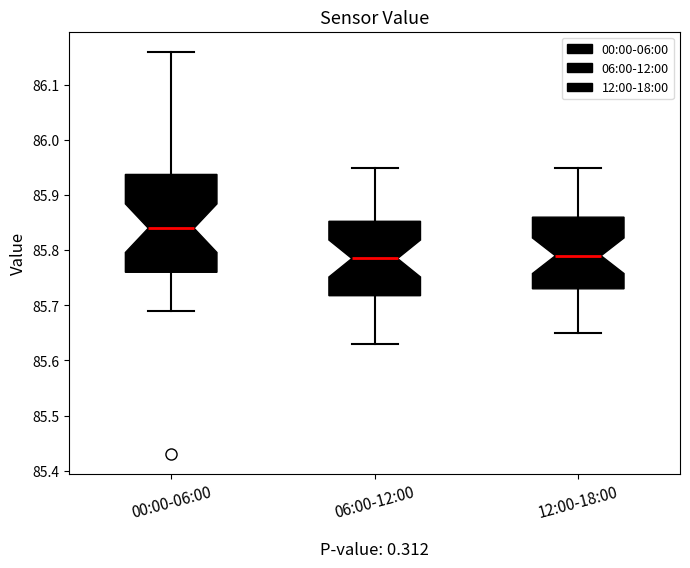

Comparing the boxes themselves (not the whiskers), which one is the tallest?

00:00-06:00